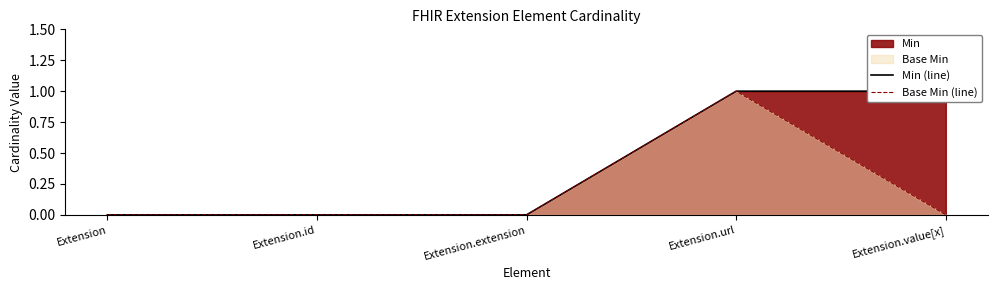

True or false: Base Min (line) and Min (line) cross at least once.

False